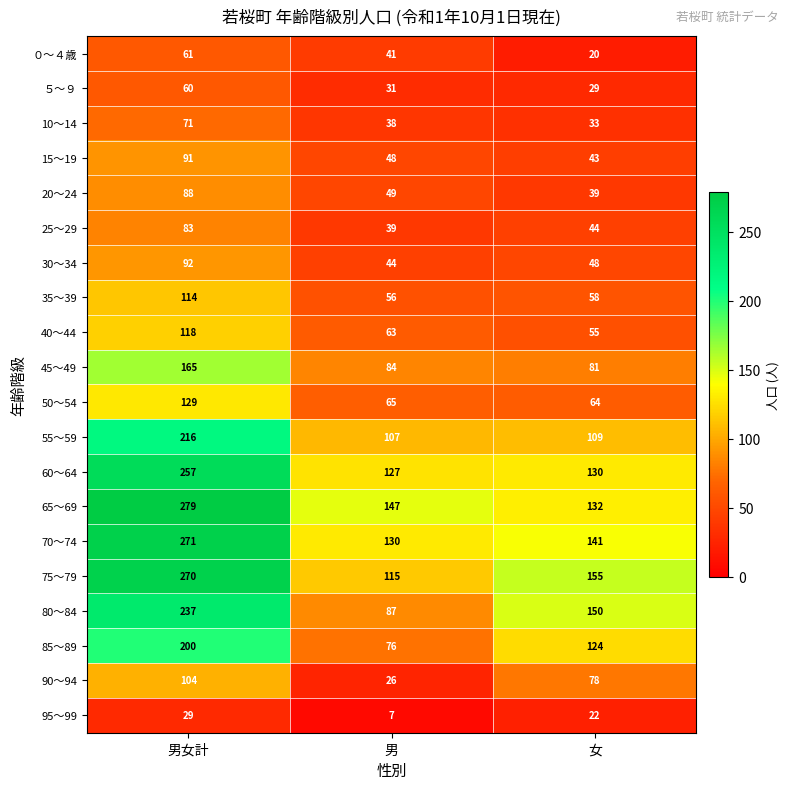

At how many categories does at least one series exceed 184?

1